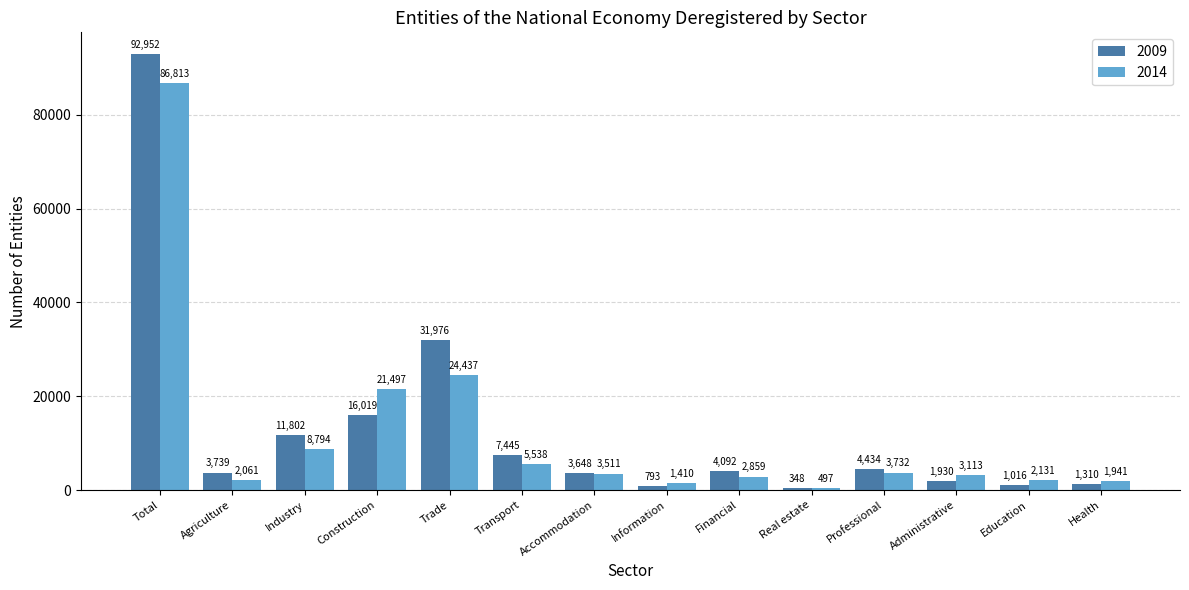

List the series in order of their peak value, lowest first.

2014, 2009